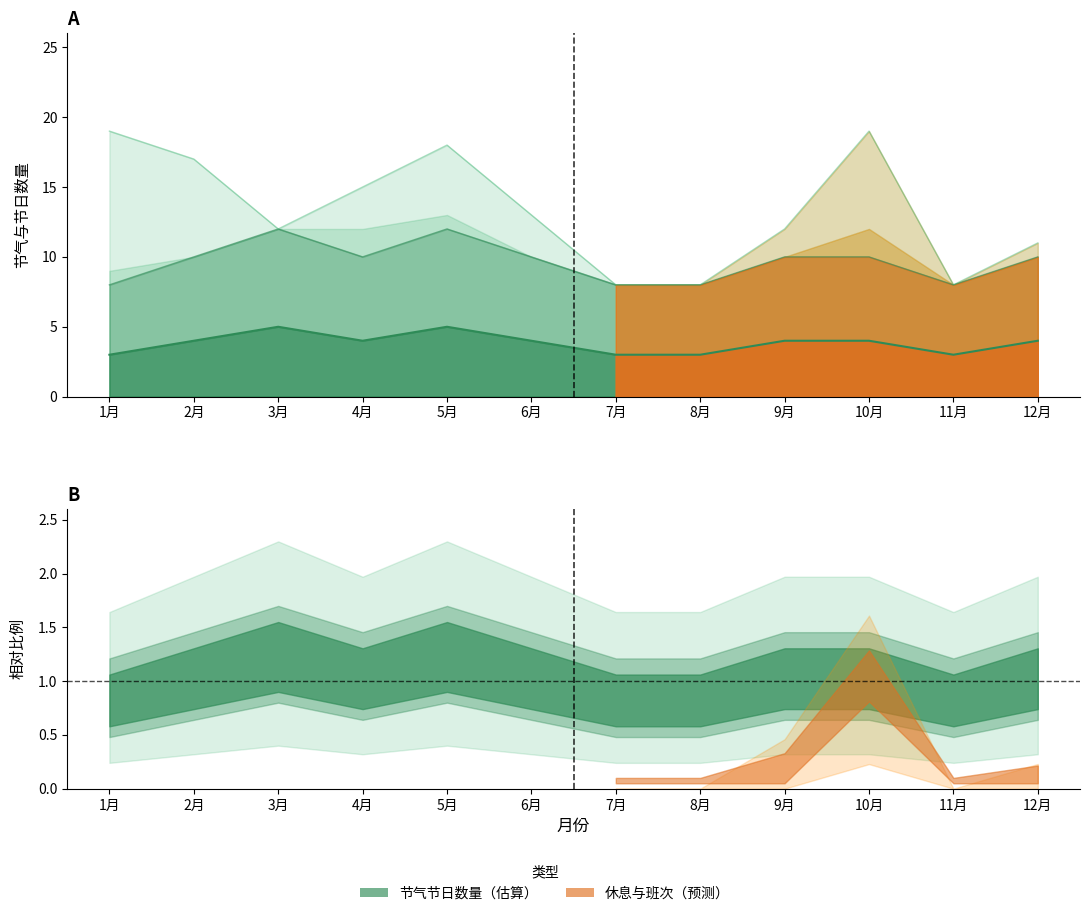

What is the label of the 2nd point from the left?

2月